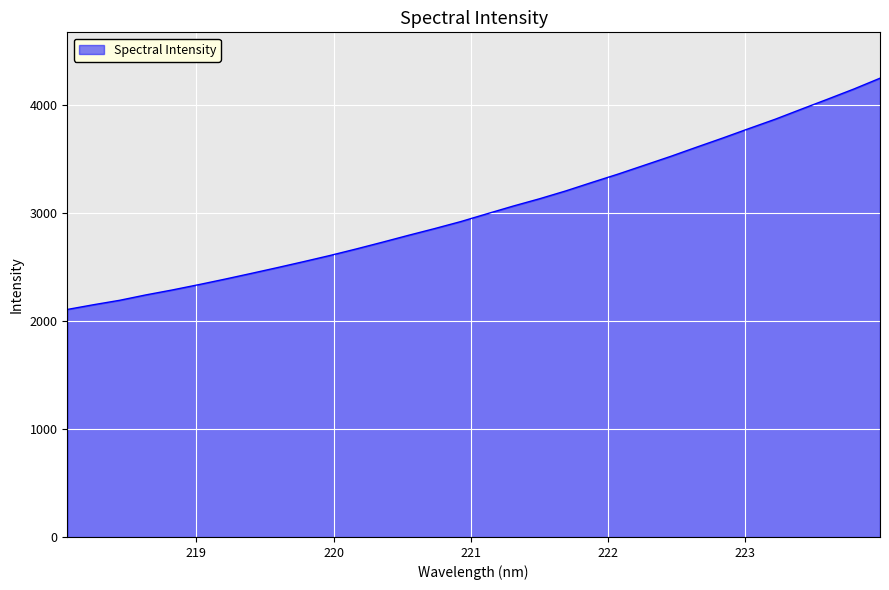

True or false: there are more than 2 points higher than both neighbors.

False